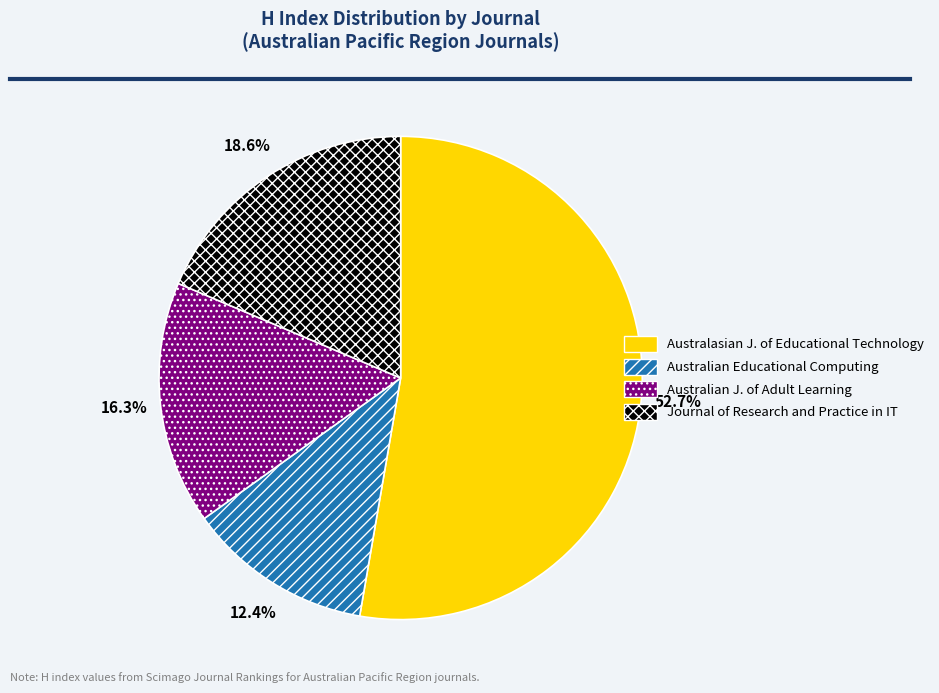

To the nearest percent, what is the average slice percentage?

25%